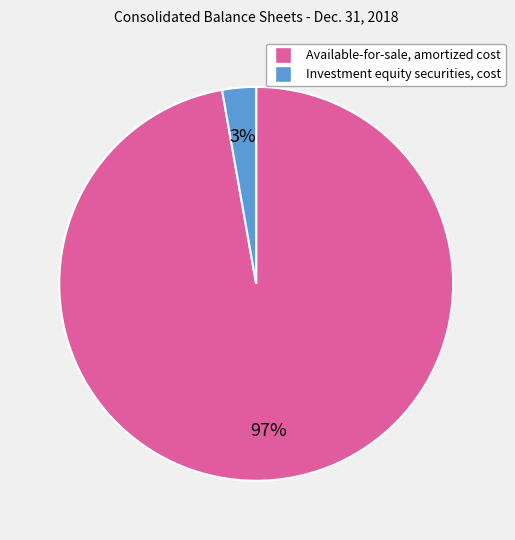

Rank the categories by value from lowest to highest.

Investment equity securities, cost, Available-for-sale, amortized cost